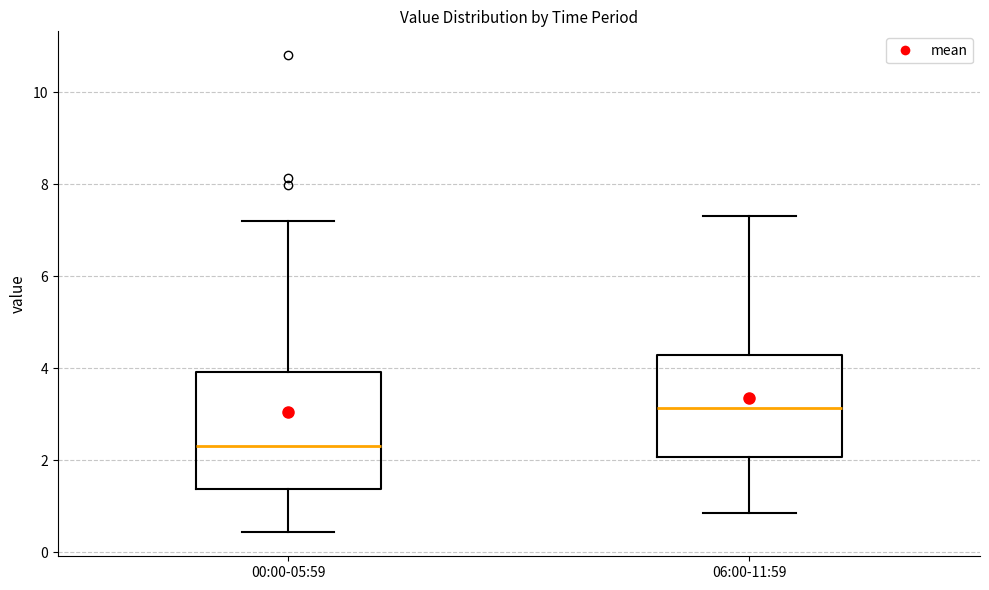

Where does the median line of the box for 00:00-05:59 sit on the y-axis? The values are not printed on the chart, so give them approximately, as read against the axis.

2.4